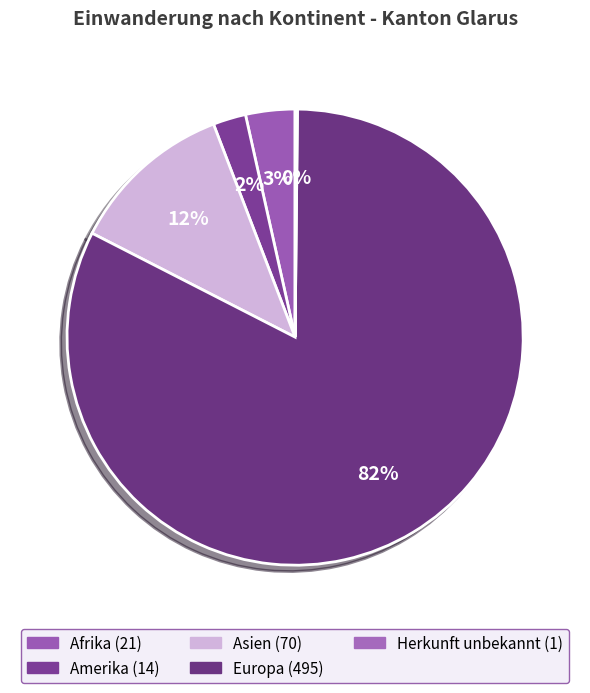

To the nearest percent, what portion does Amerika represent?

2%